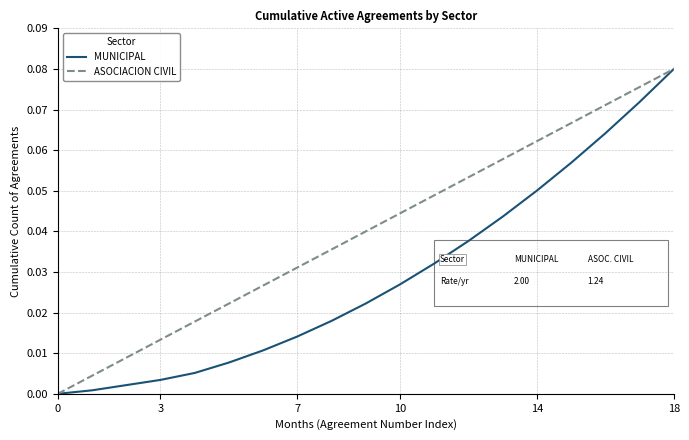

Which series has the largest total across all categories?

ASOCIACION CIVIL